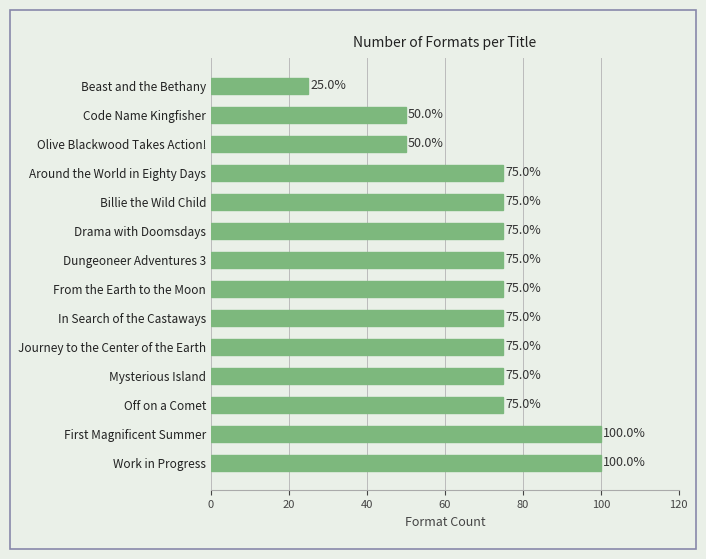

The chart shows a value of 12 at Olive Blackwood Takes Action!. True or false?

False